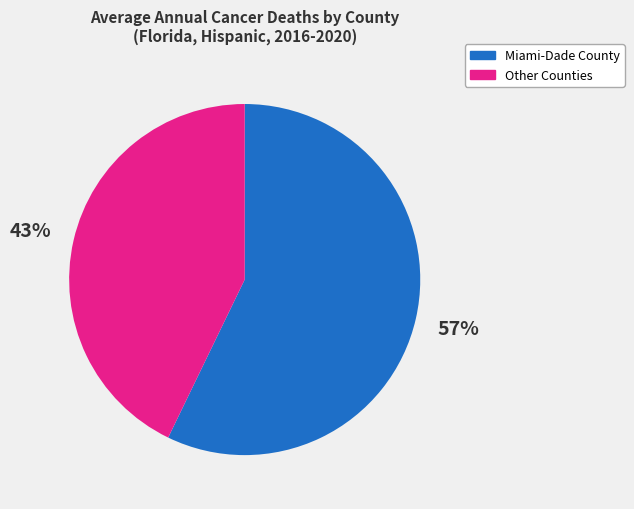

To the nearest percent, what is the difference between the largest and smallest slice percentages?

14%